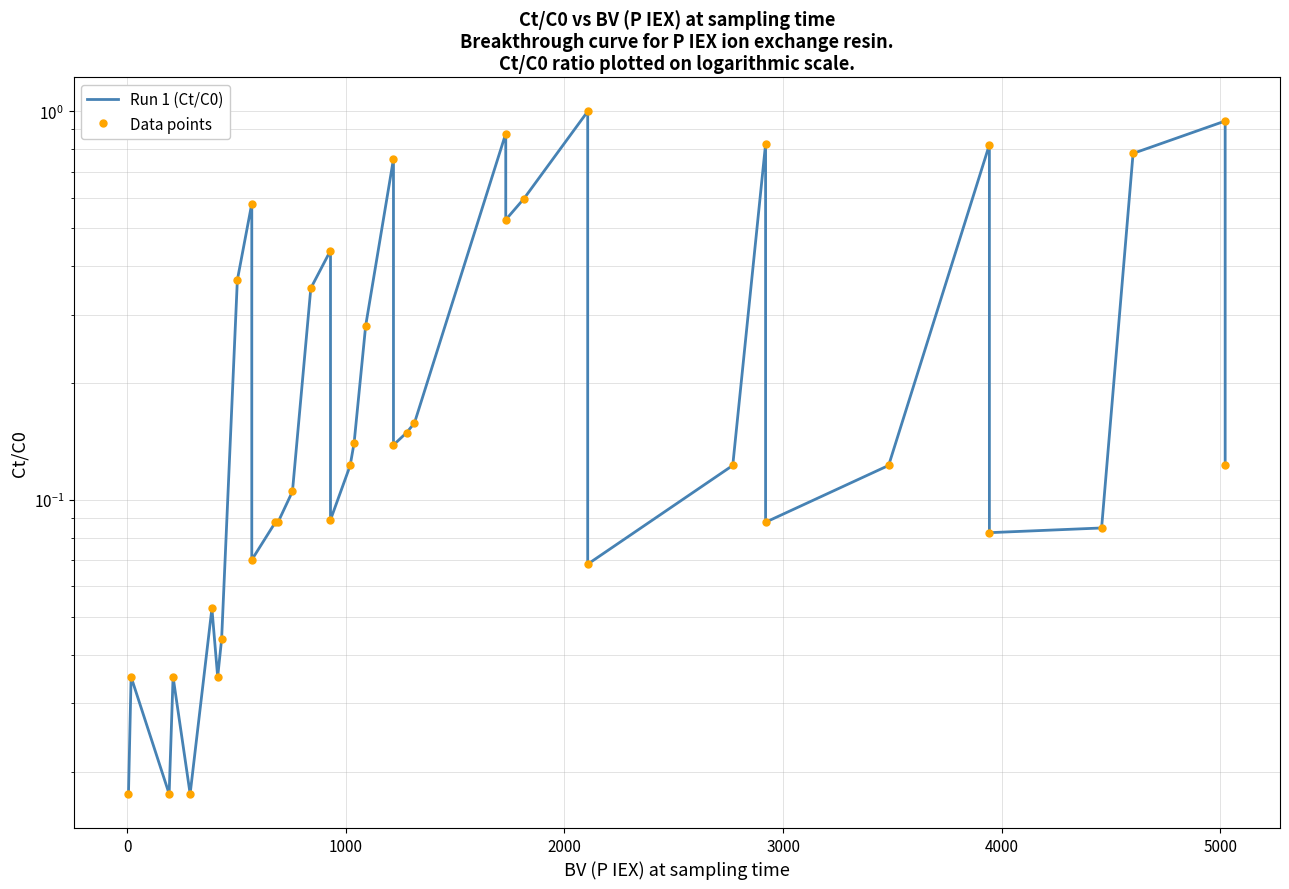

True or false: Run 1 (Ct/C0) and Data points intersect in this chart.

False